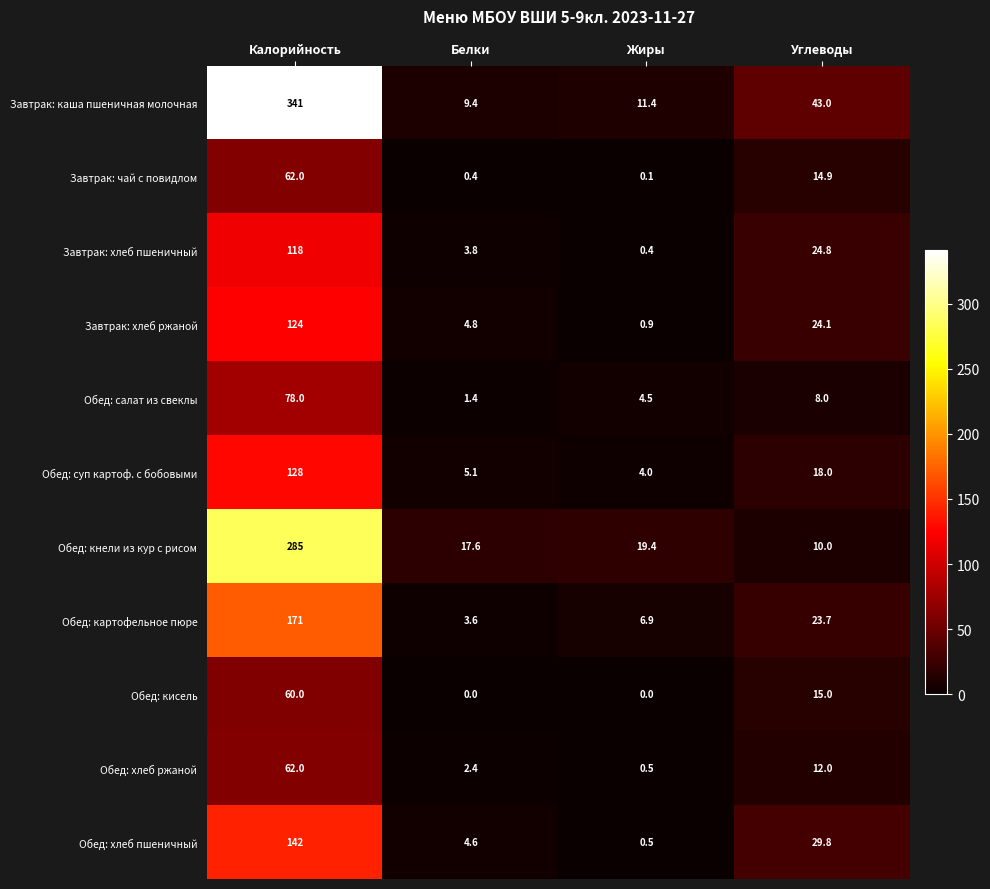

Rank the categories by Завтрак: хлеб пшеничный value from highest to lowest.

Калорийность, Углеводы, Белки, Жиры